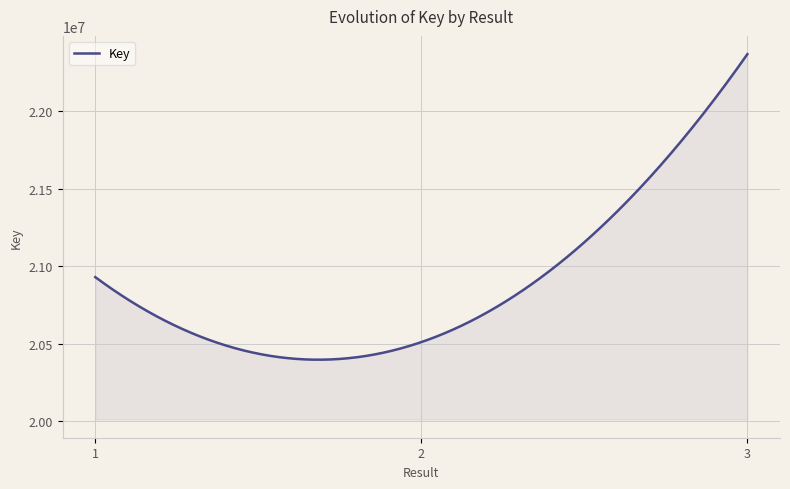

What is the smallest value displayed?

20395579.3